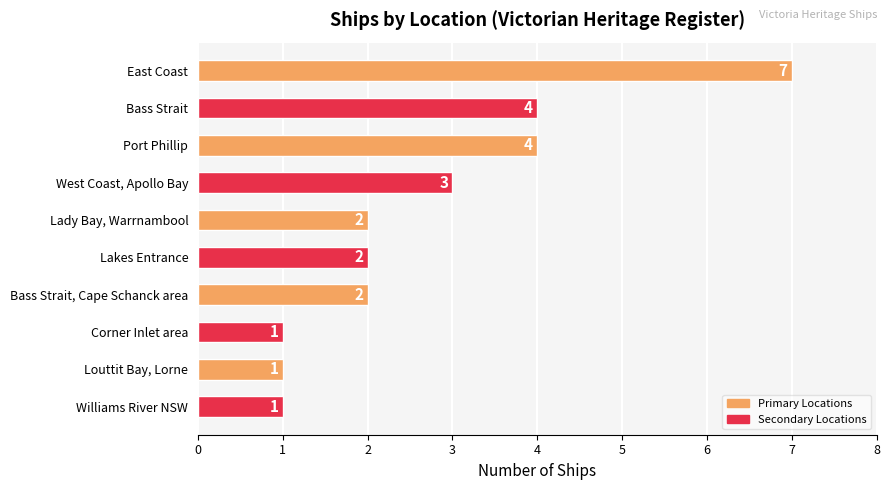

Reading top to bottom, list all the values displayed in this chart.

7	4	4	3	2	2	2	1	1	1